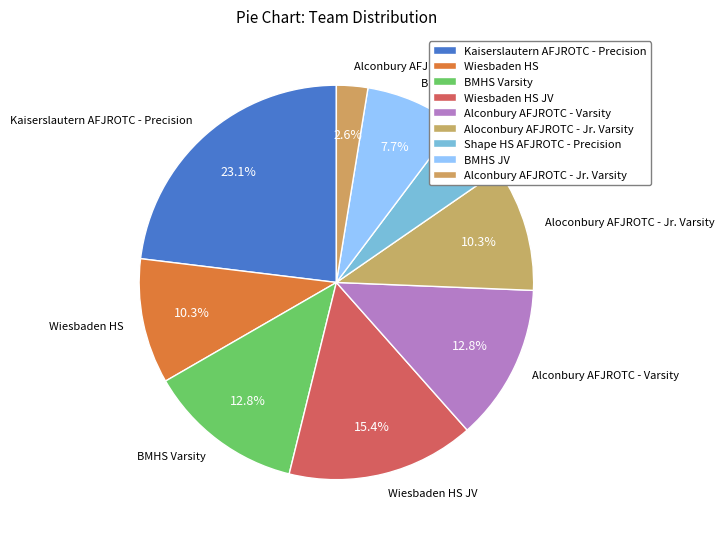

What is the ratio of the value at BMHS Varsity to the value at BMHS JV?

1.7